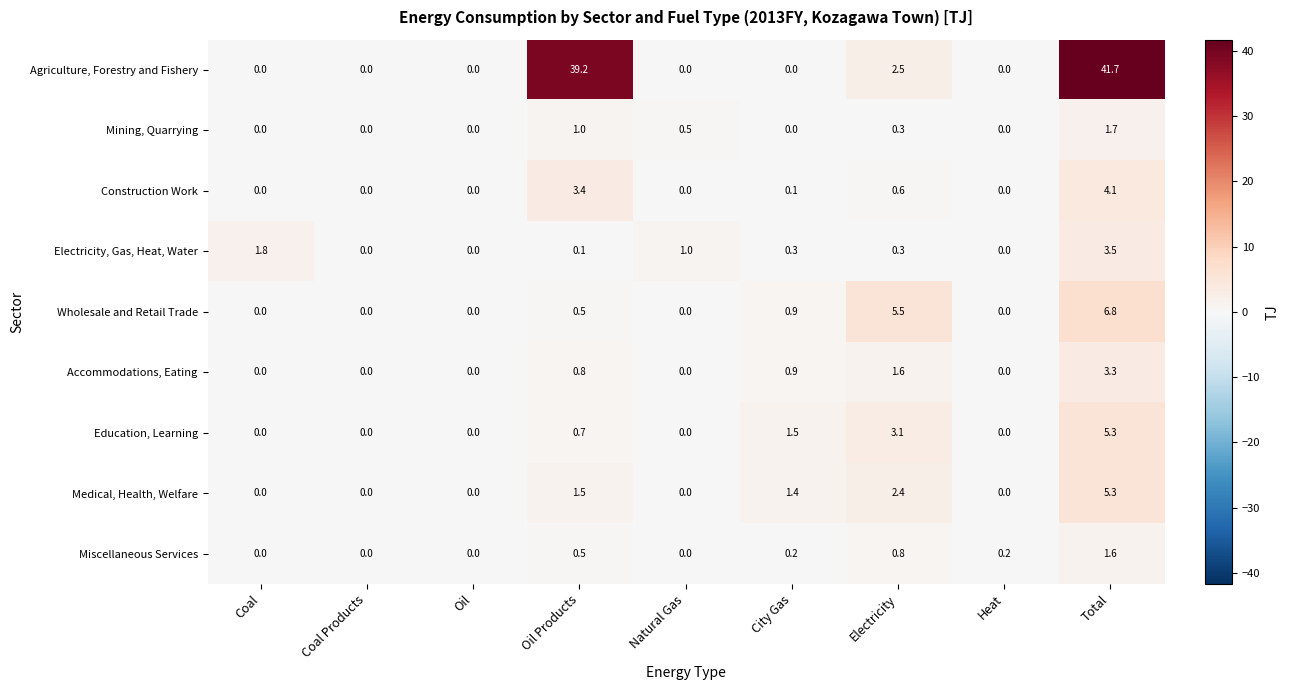

At how many categories does at least one series exceed 33?

2